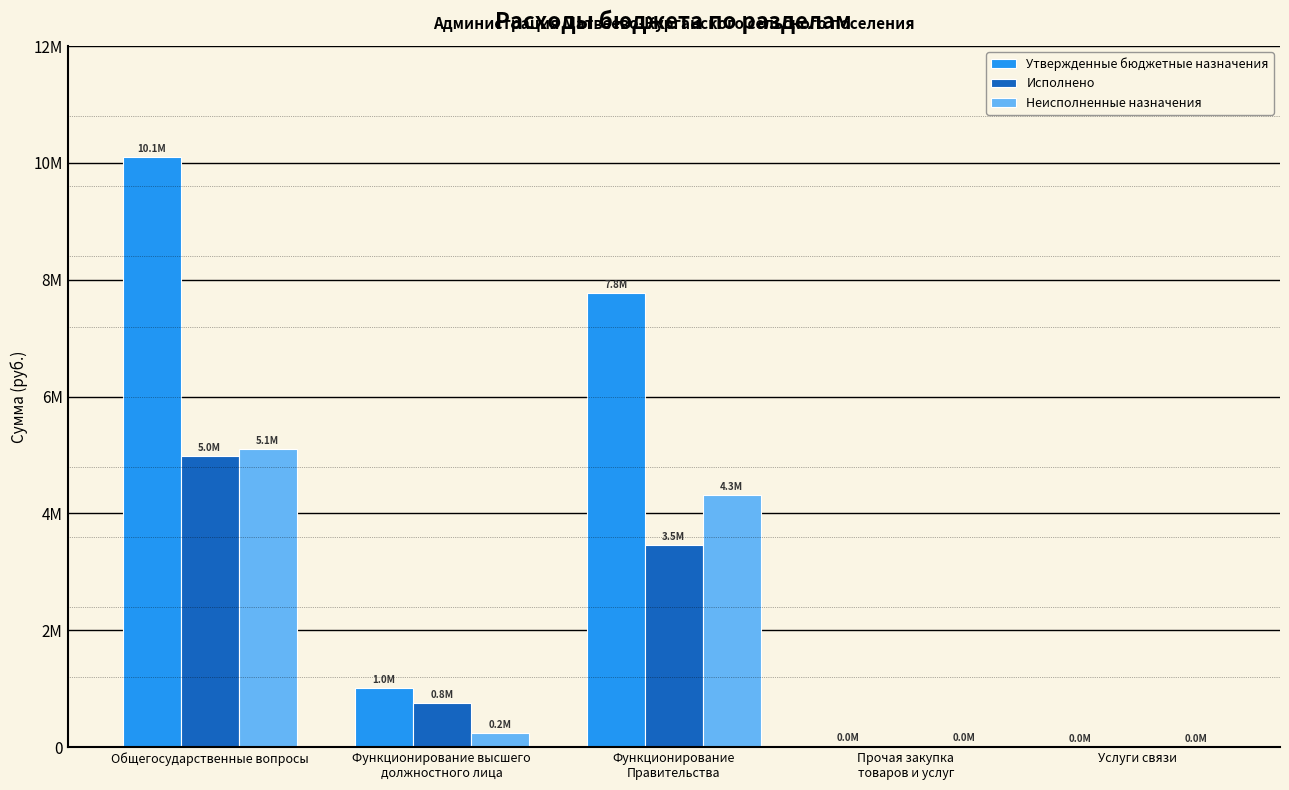

Which label corresponds to the largest value in the chart?

Общегосударственные вопросы